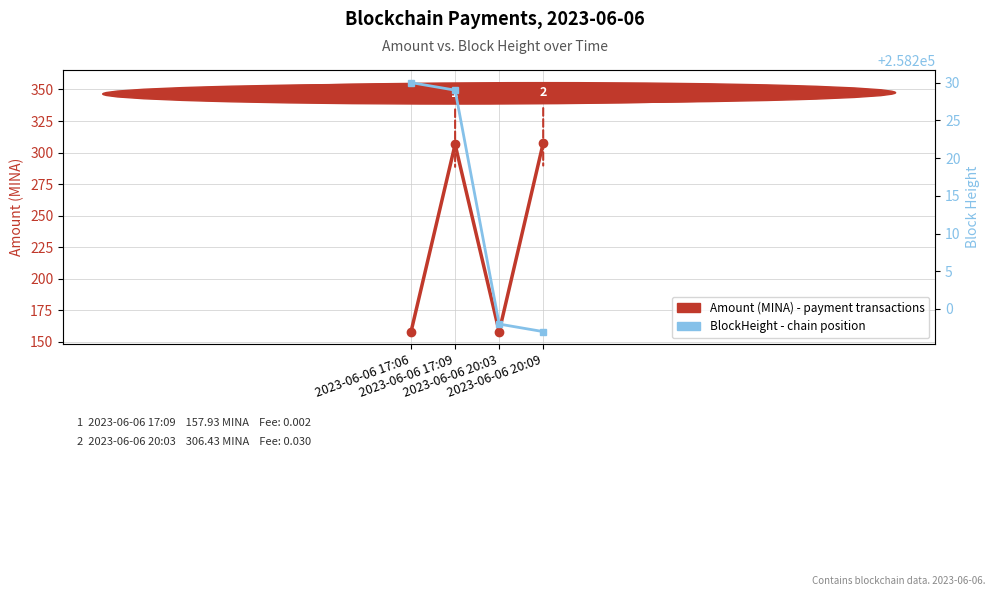

The value of BlockHeight at 2023-06-06 17:09 is 258229.0. True or false?

True